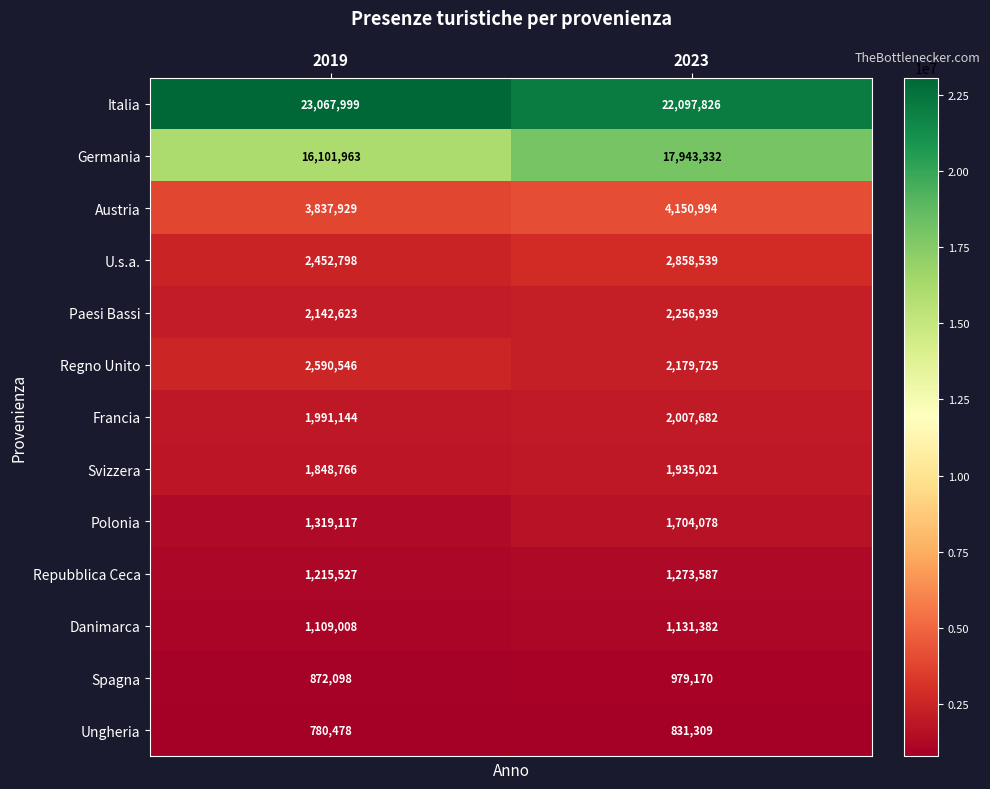

What is the difference between the maximum and minimum values in the Polonia series?

384961